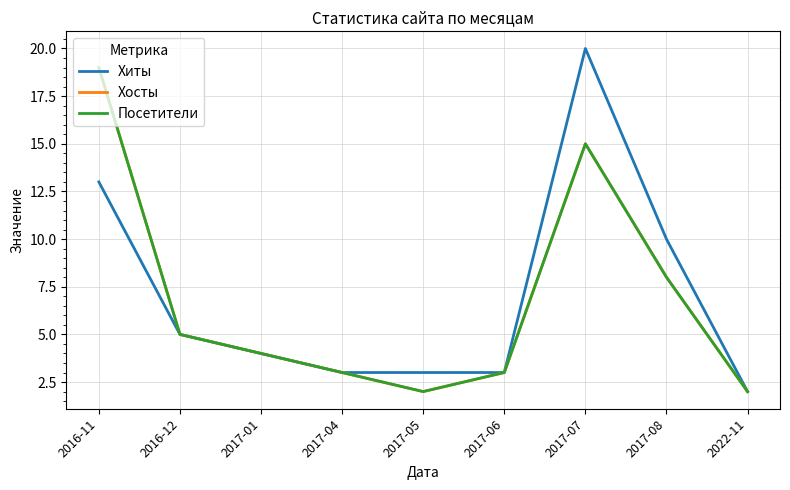

True or false: Хиты has more than 1 interior local peaks.

False